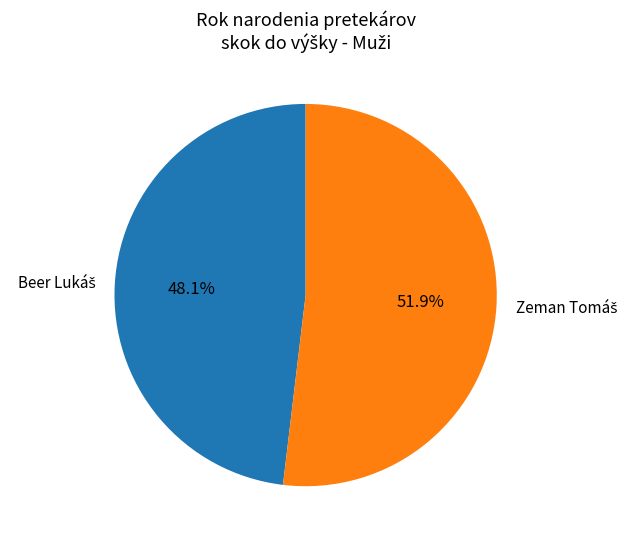

To the nearest percent, what is the difference between the largest and smallest slice percentages?

4%